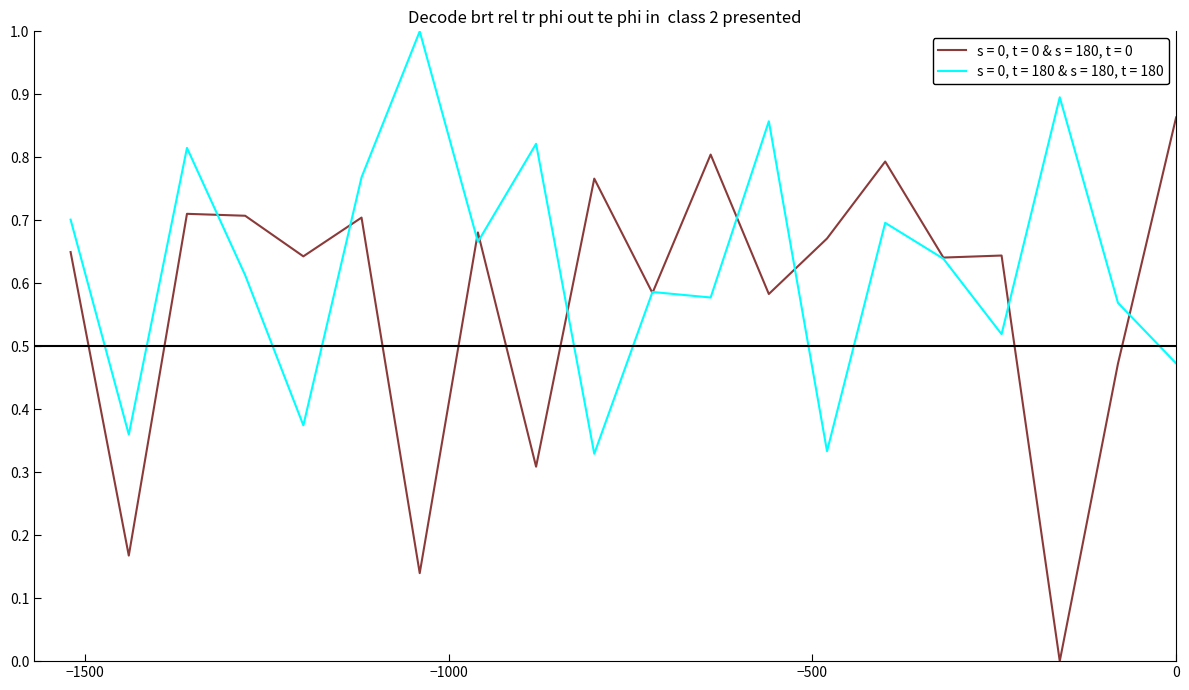

Reading right to left, transcribe all the data shown in this chart.

intensity_odd: 38=0.6	36=0.2	34=0.7	32=0.7	30=0.6	28=0.7	26=0.1	24=0.7	22=0.3	20=0.8	18=0.6	16=0.8	14=0.6	12=0.7	10=0.8	8=0.6	6=0.6	4=0.0	2=0.5	0=0.9
intensity_even: 38=0.7	36=0.4	34=0.8	32=0.6	30=0.4	28=0.8	26=1.0	24=0.7	22=0.8	20=0.3	18=0.6	16=0.6	14=0.9	12=0.3	10=0.7	8=0.6	6=0.5	4=0.9	2=0.6	0=0.5